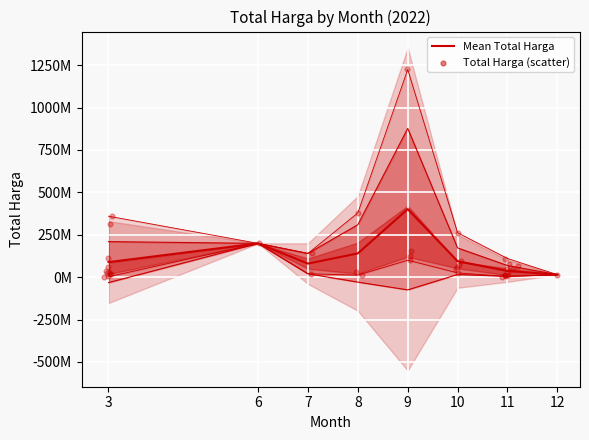

What is the ratio of the value at 8 to the value at 10?

1.5